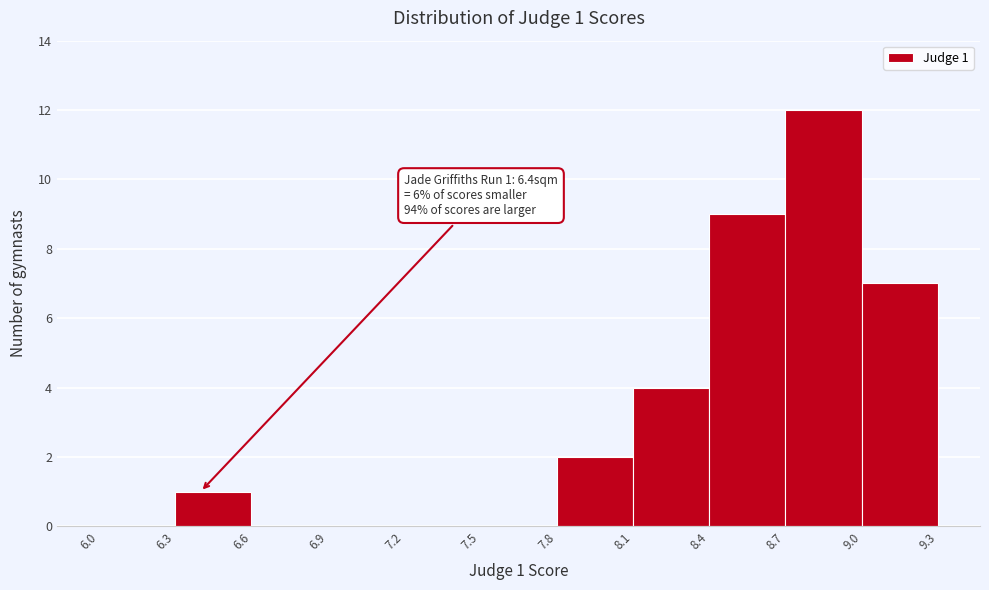

Which range on the x-axis has the tallest bar?

8.7 to 9.0